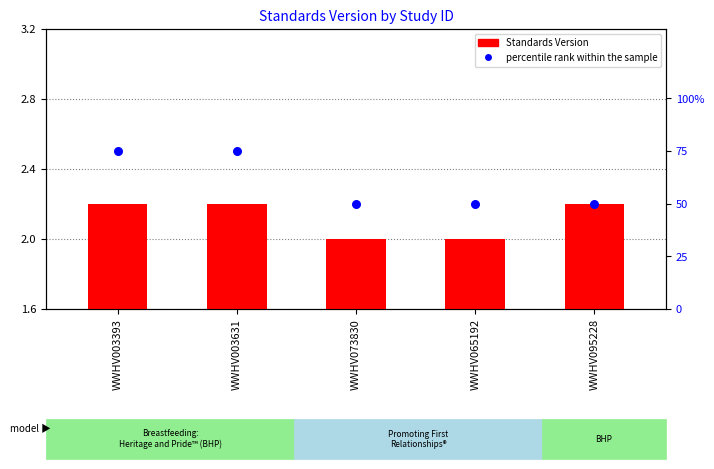

Which series has the largest Y range (max minus min)?

percentile rank within the sample